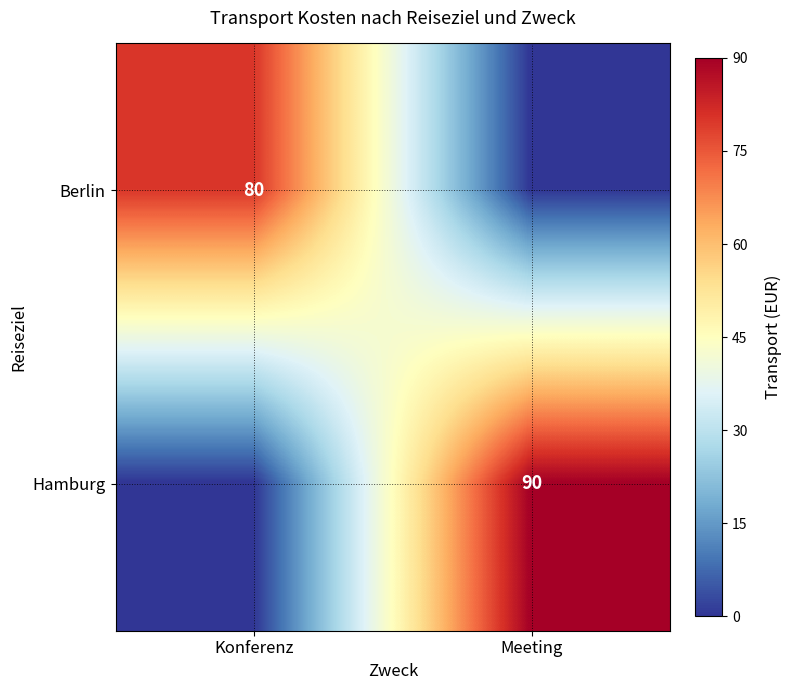

Is it true that Berlin equals 127 at Konferenz?

False